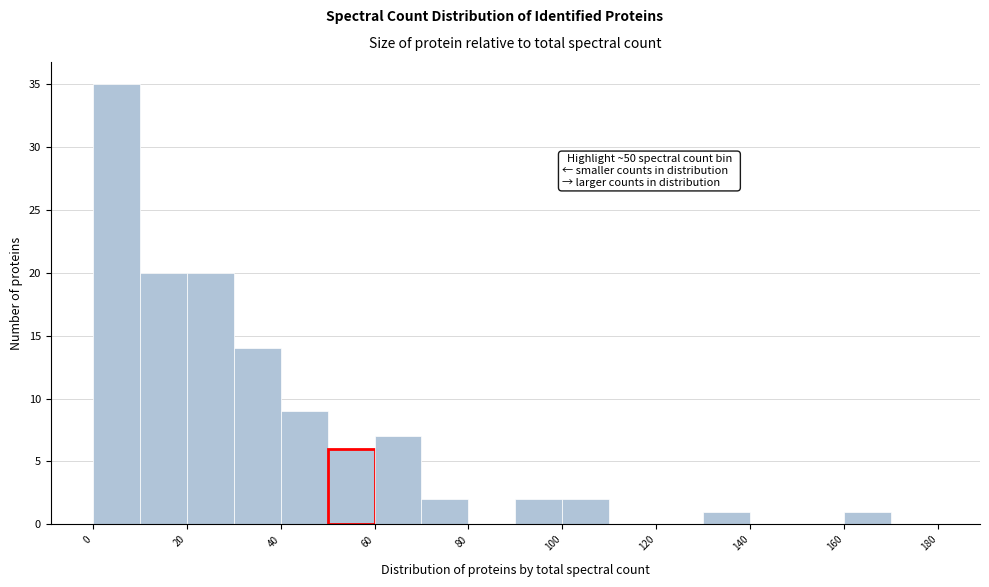

Over which range of the x-axis is the bar tallest?

0 to 10